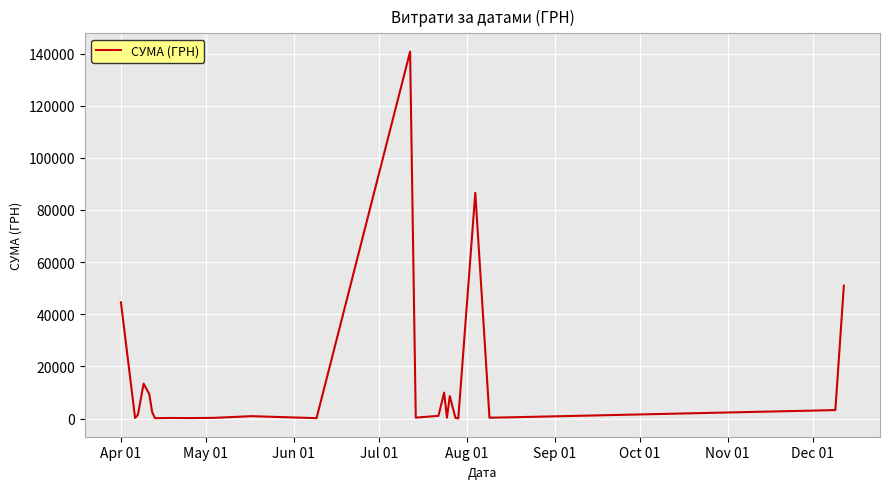

What is the difference between the maximum and second lowest values?

140532.3